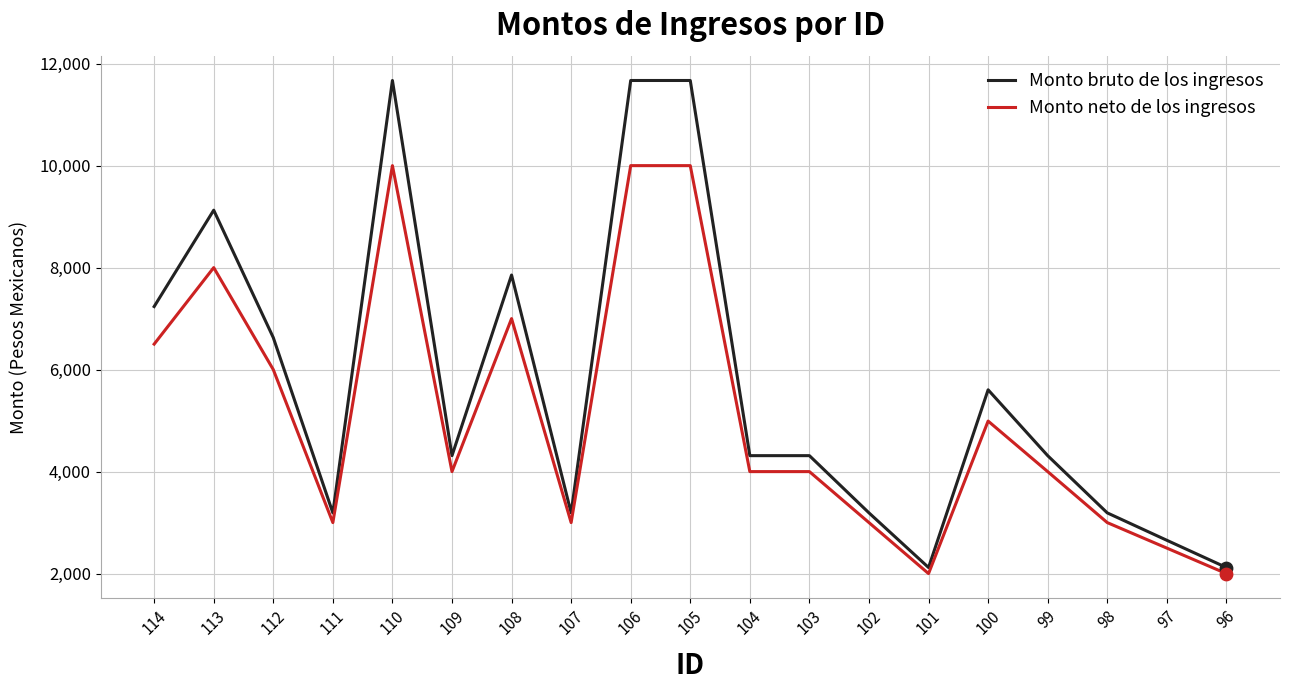

Between 106 and 100, which series saw the biggest shift?

Monto bruto de los ingresos